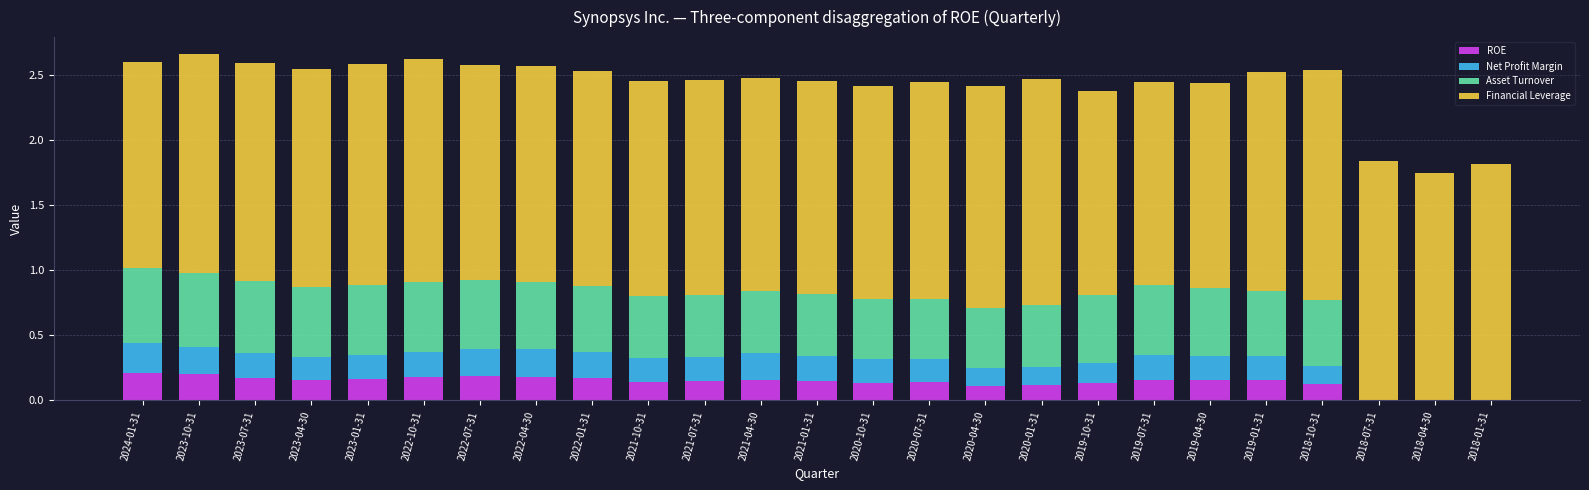

The value of ROE at 2023-04-30 is 0.3. True or false?

False